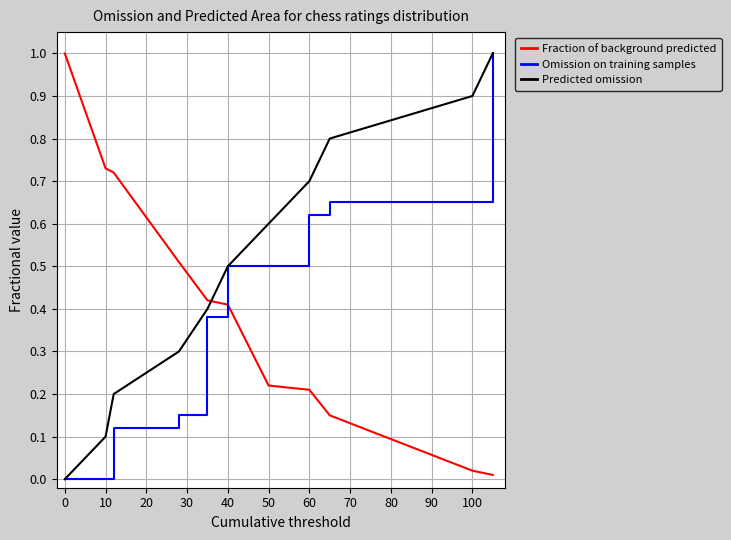

Which series has the largest total across all categories?

Predicted omission